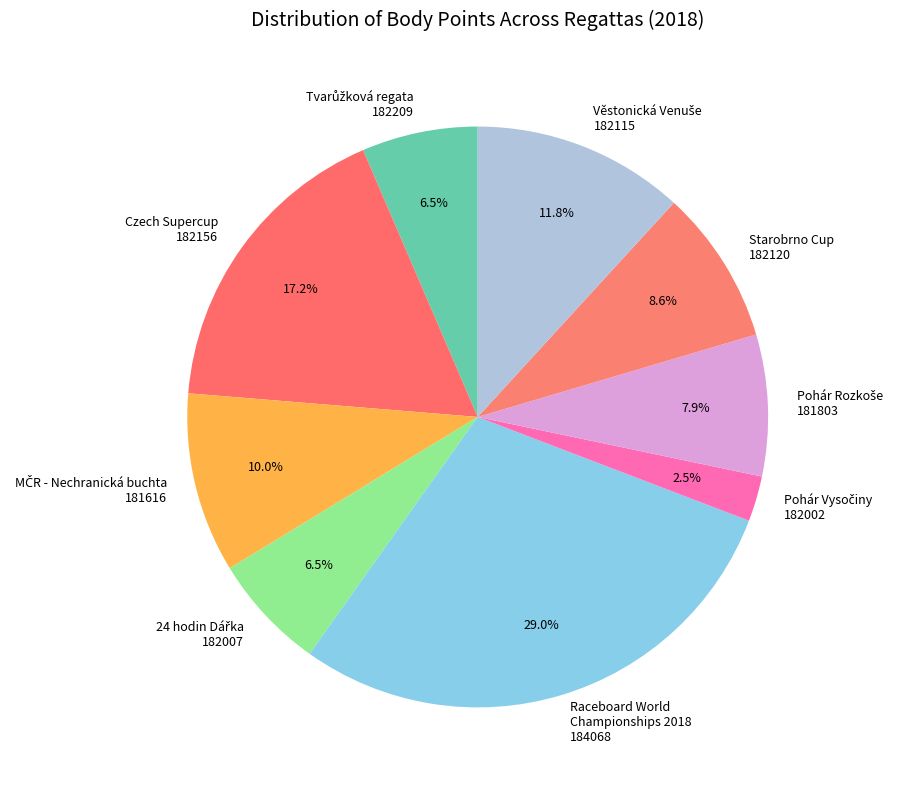

Is there a majority slice in this chart?

No